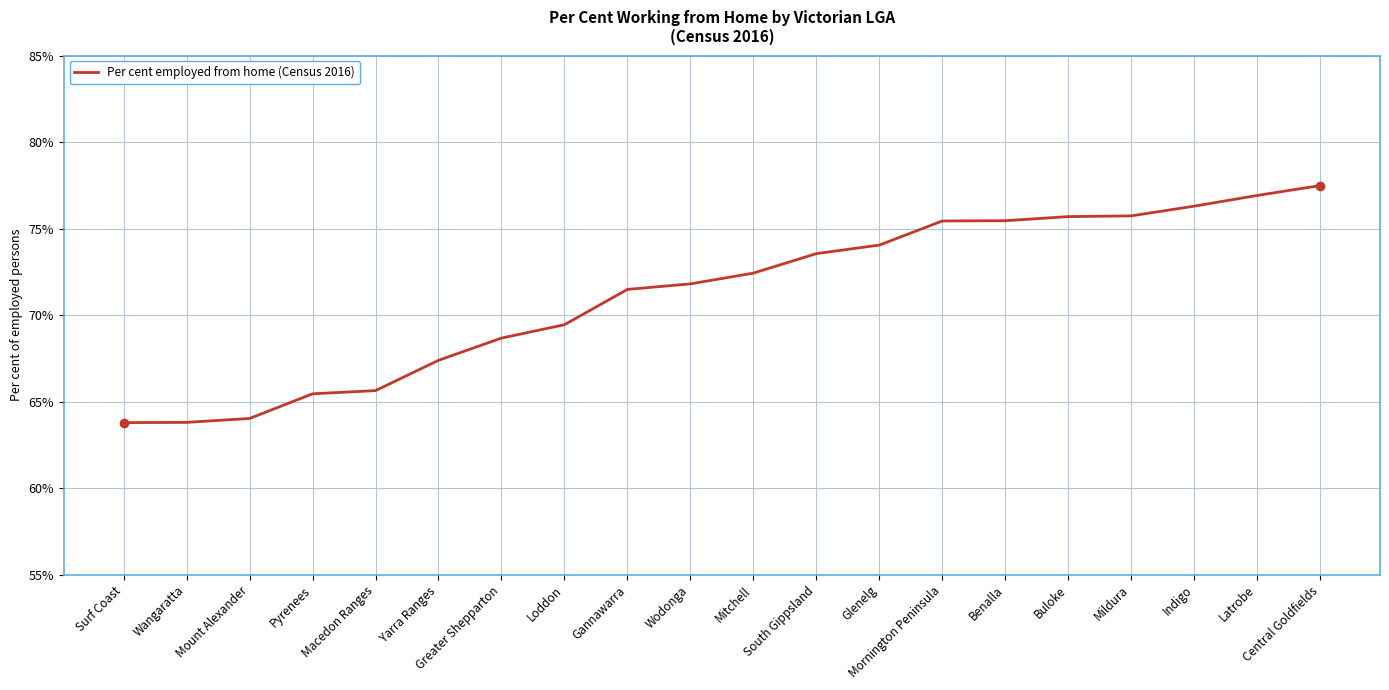

Is this an area chart (filled region under the line)?

No